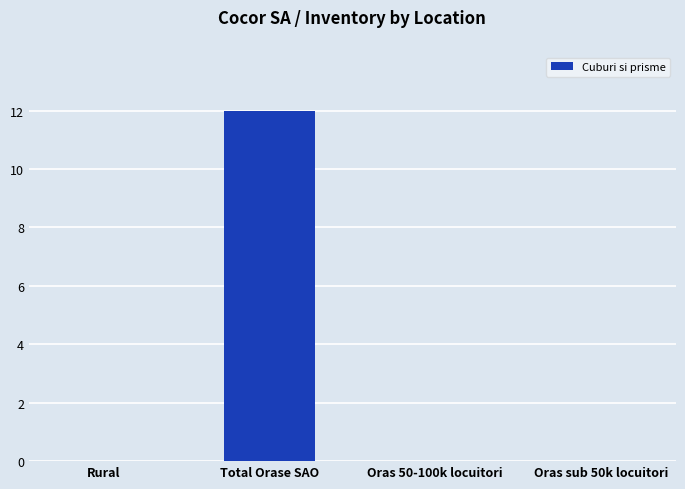

At which category does the chart reach its peak across all series?

Total Orase SAO